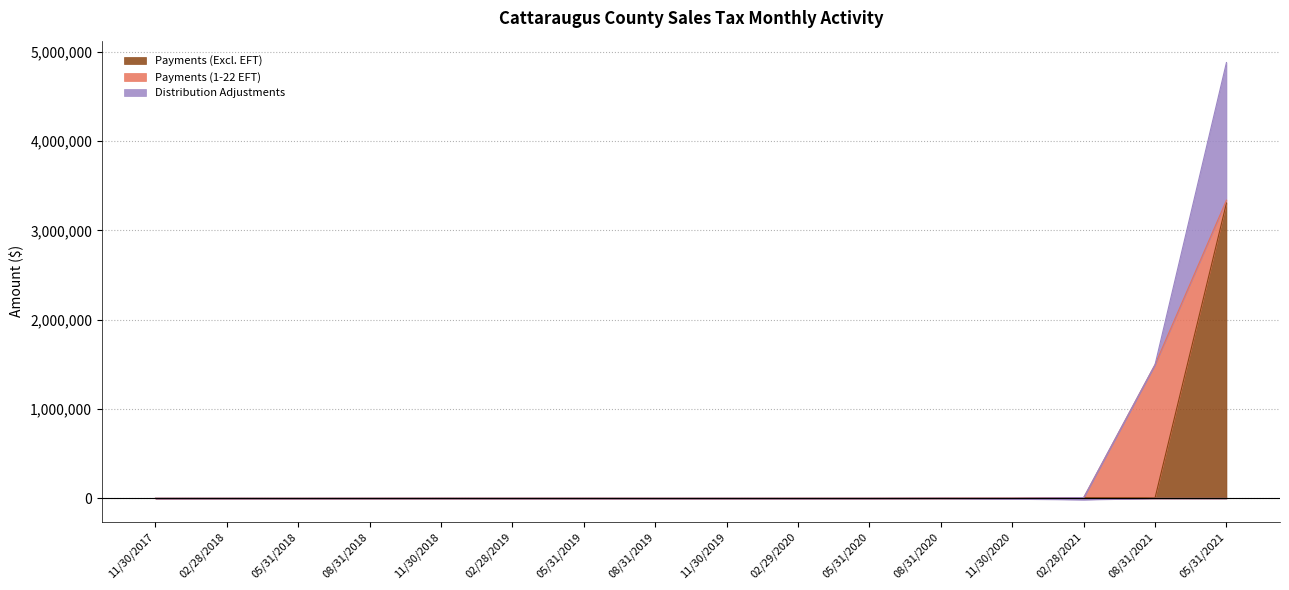

What is the difference between the maximum and minimum values in the Payments (Excl. EFT) series?

3305349.7